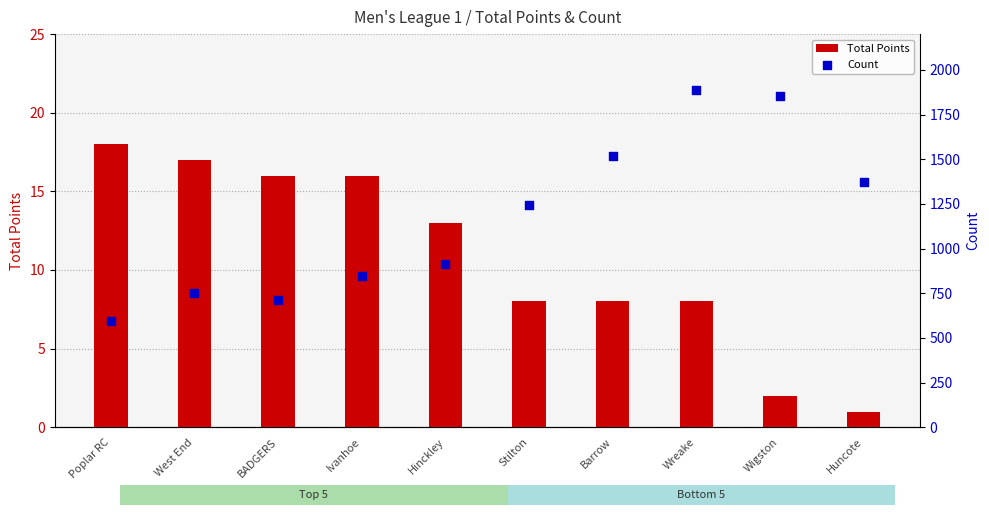

Which series has the widest spread of Y values?

Count